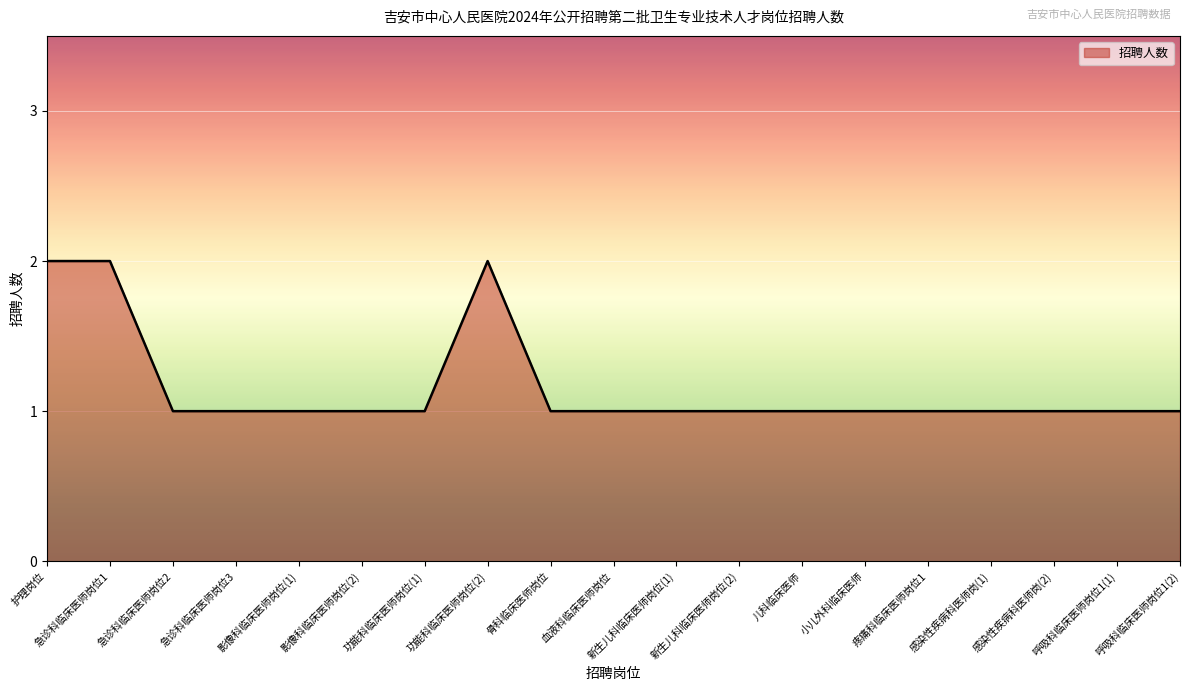

The chart shows a value of 0 at 影像科临床医师岗位(1). True or false?

False